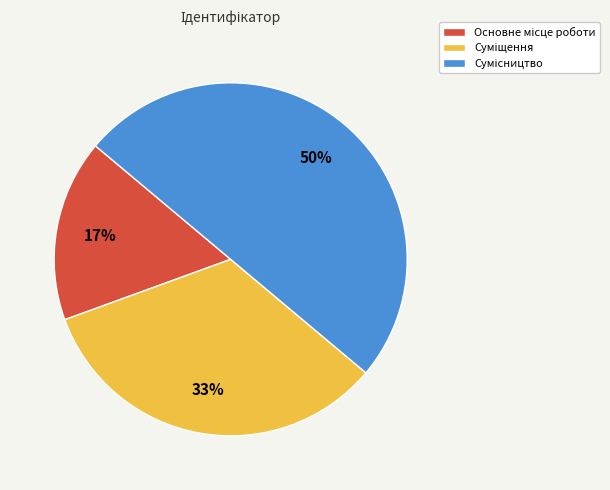

To the nearest percent, what is the difference between the largest and smallest slice percentages?

33%